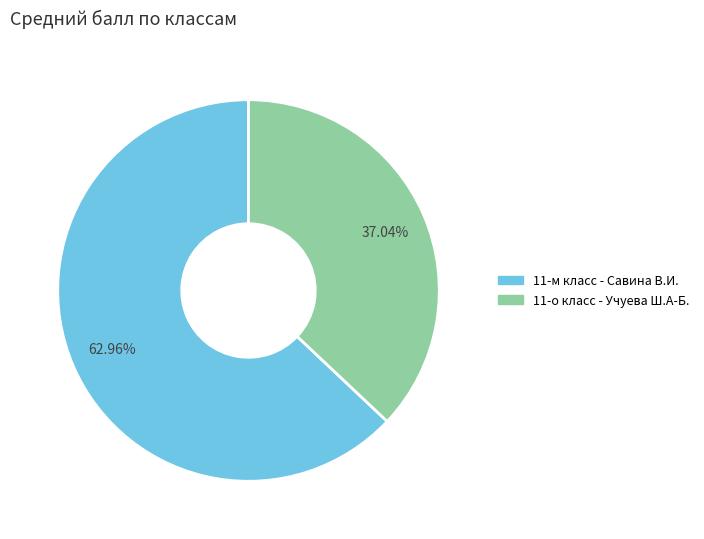

Do 11-о класс - Учуева Ш.А-Б. and 11-м класс - Савина В.И. together represent more than half of the pie?

Yes